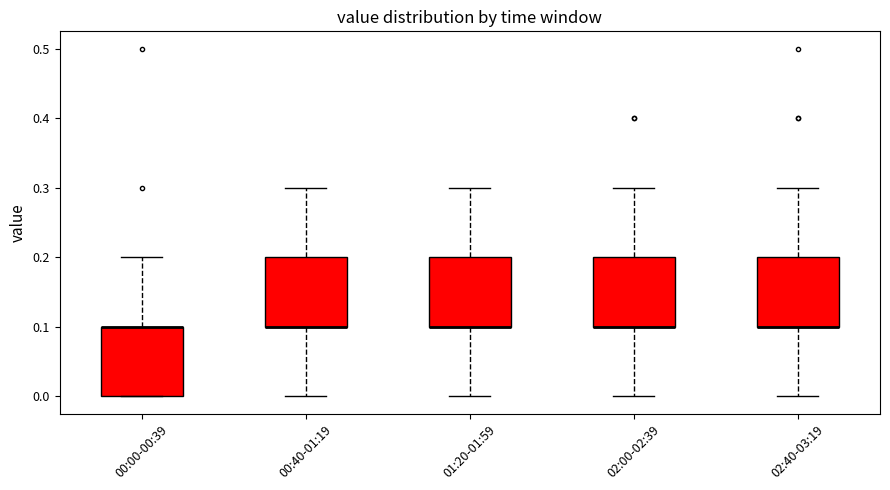

Where is the upper edge of the box for 00:00-00:39 on the y-axis? The values are not printed on the chart, so give them approximately, as read against the axis.

0.1